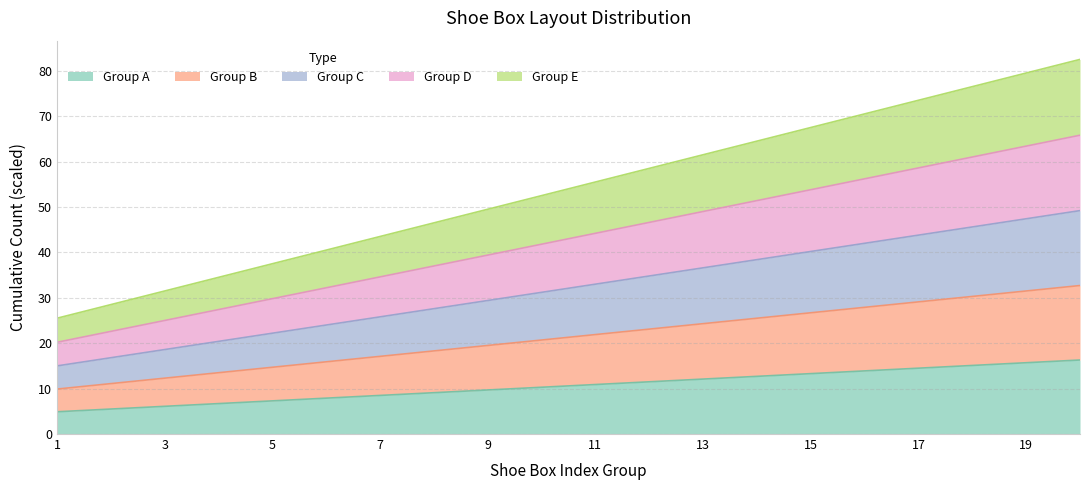

At which label does Group A reach its minimum?

1